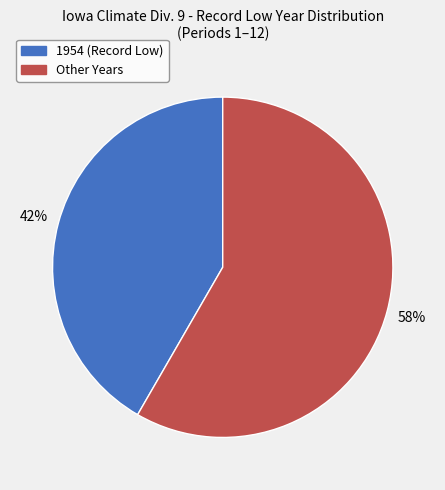

Is there any slice that represents more than half of the pie?

Yes